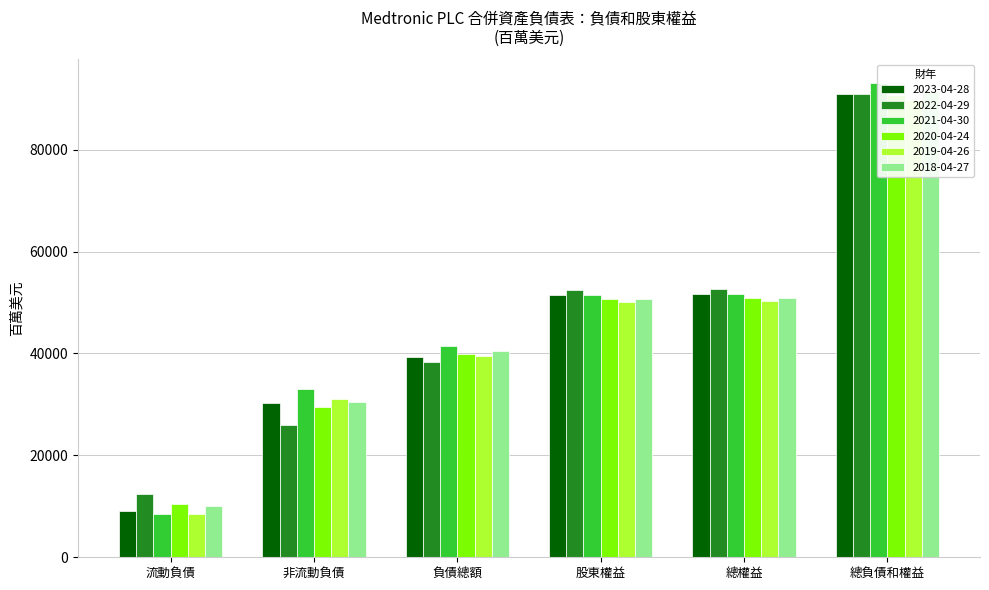

Is it true that 2023-04-28 equals 50116 at 非流動負債?

False